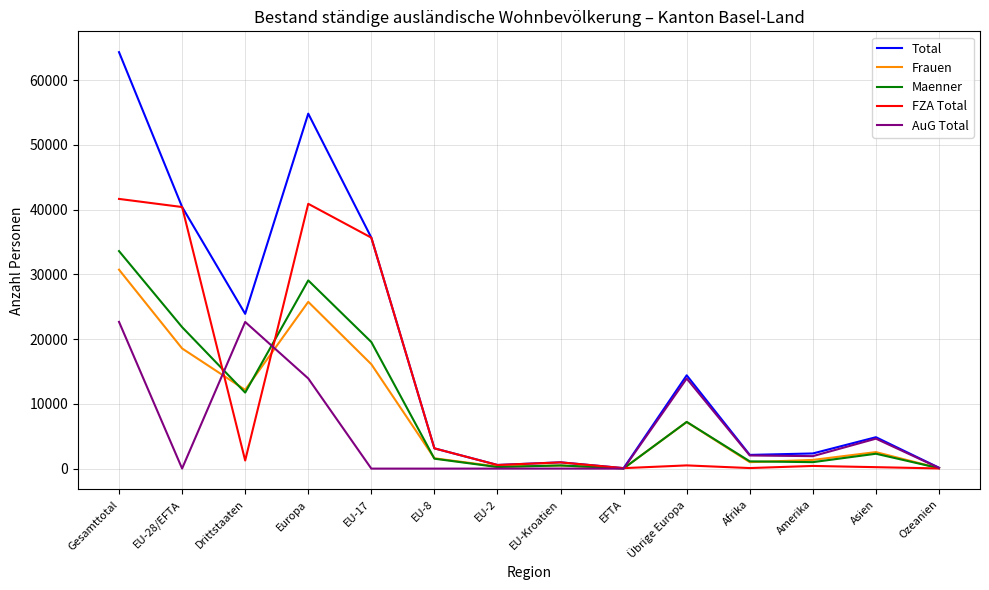

At which category is the sum across all series the highest?

Gesamttotal